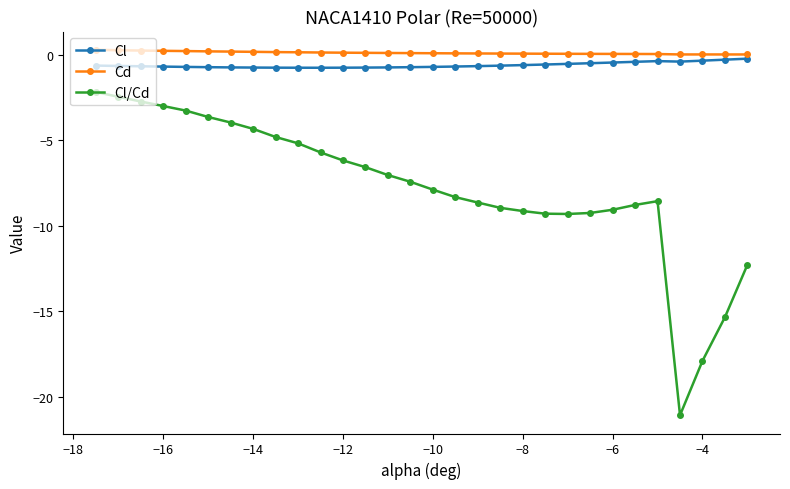

What is the difference between the second highest and minimum values in the Cl/Cd series?

18.6